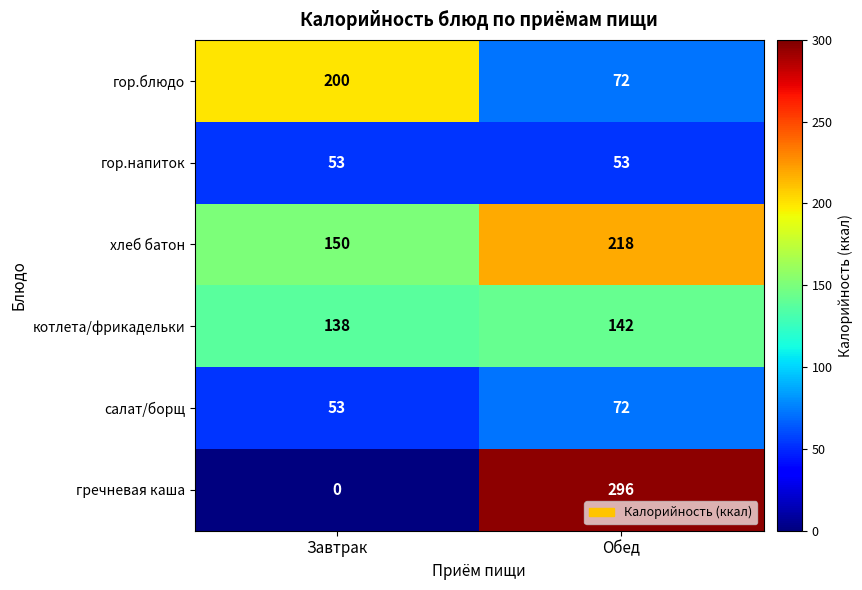

Which series has the widest spread of values?

гречневая каша